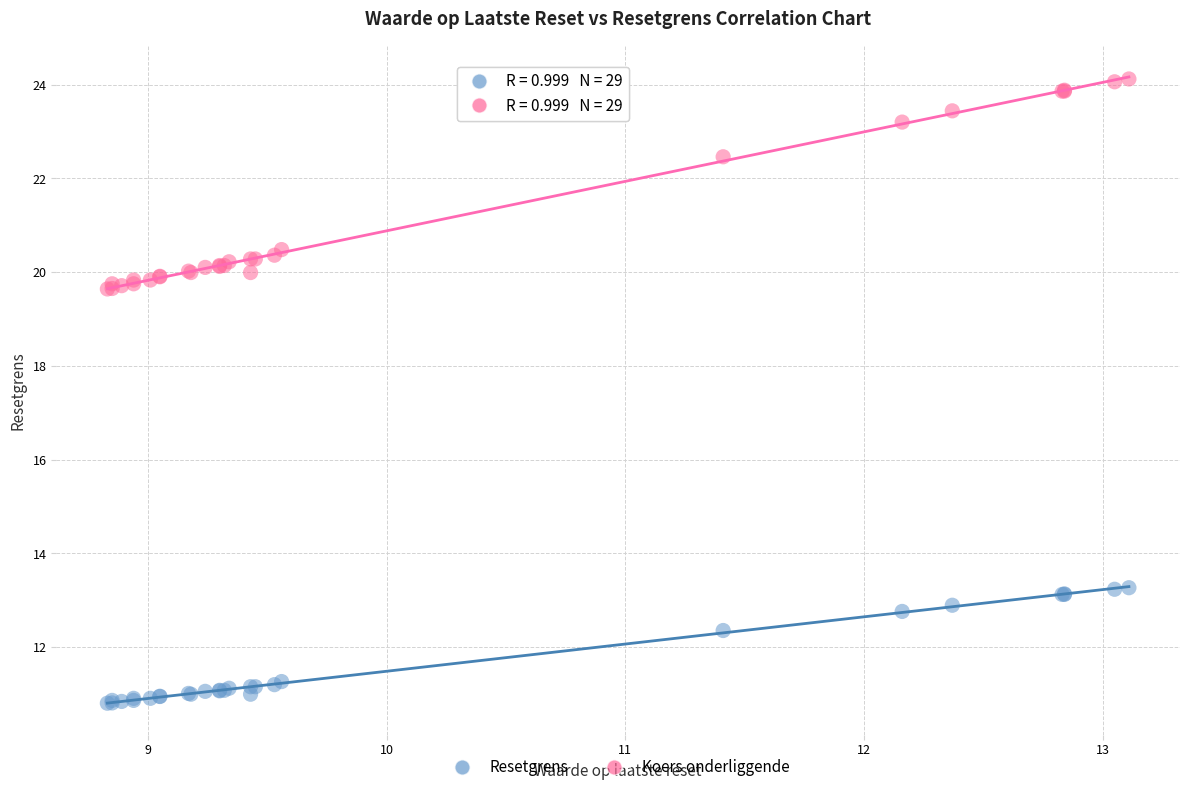

What are all the series names shown in the legend?

Resetgrens, Koers onderliggende